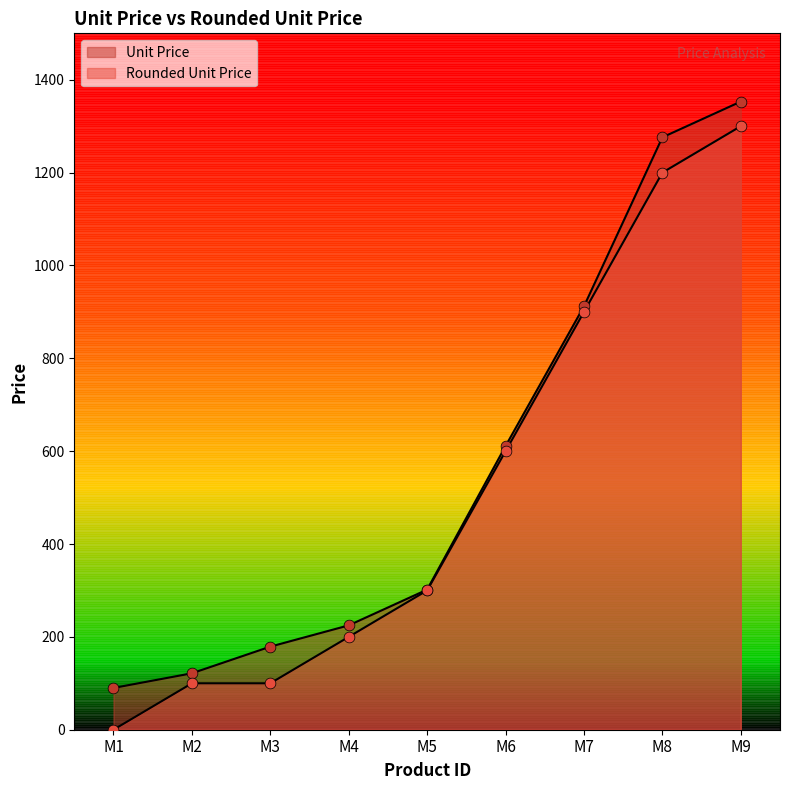

What are all the series names shown in the legend?

Unit Price, Rounded Unit Price